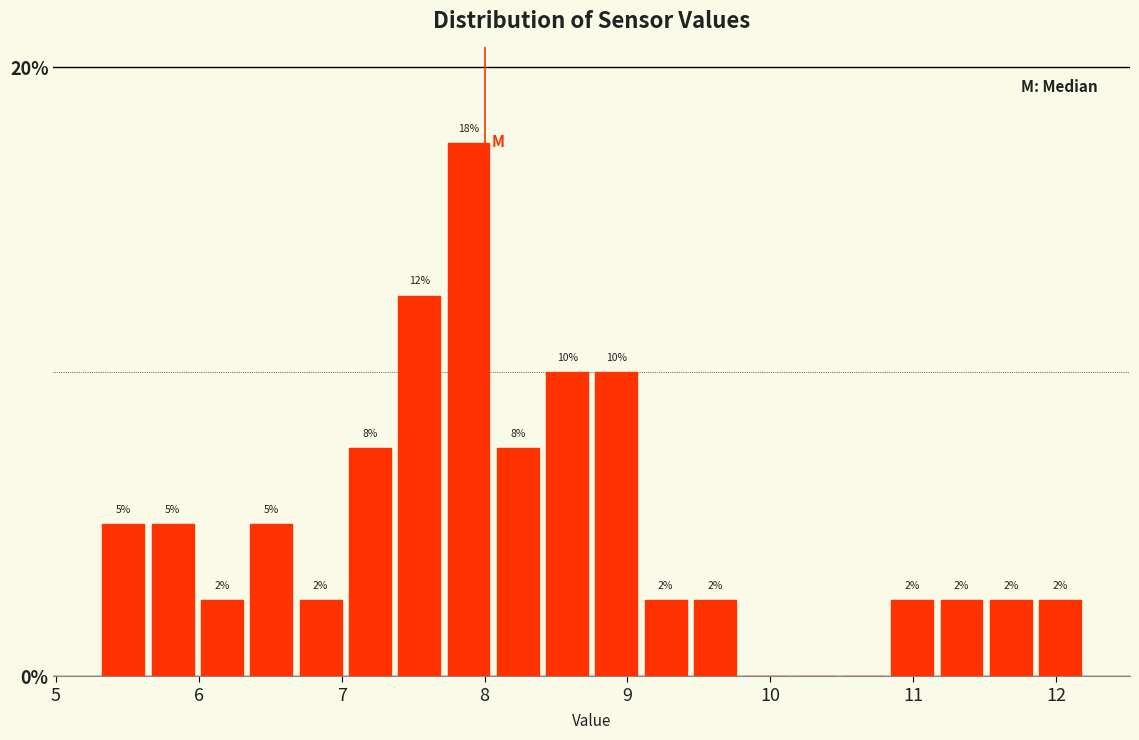

Read against the x-axis, roughly where is the centre of the tallest bar?

7.9